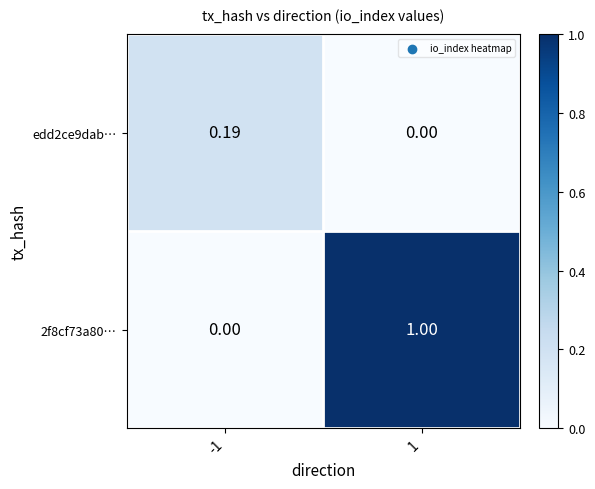

How many values in 2f8cf73a80… are above zero?

1